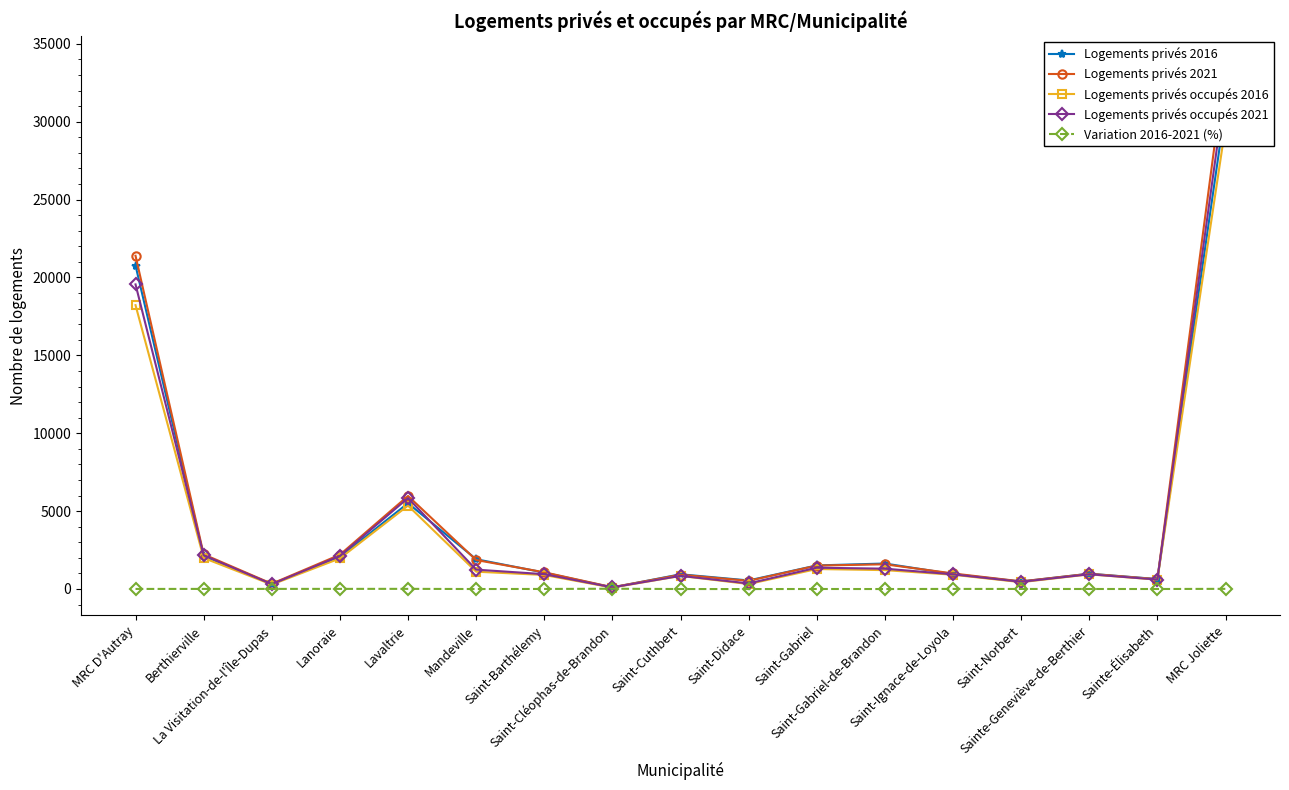

Where is the first local maximum for Logements privés occupés 2021?

Lavaltrie